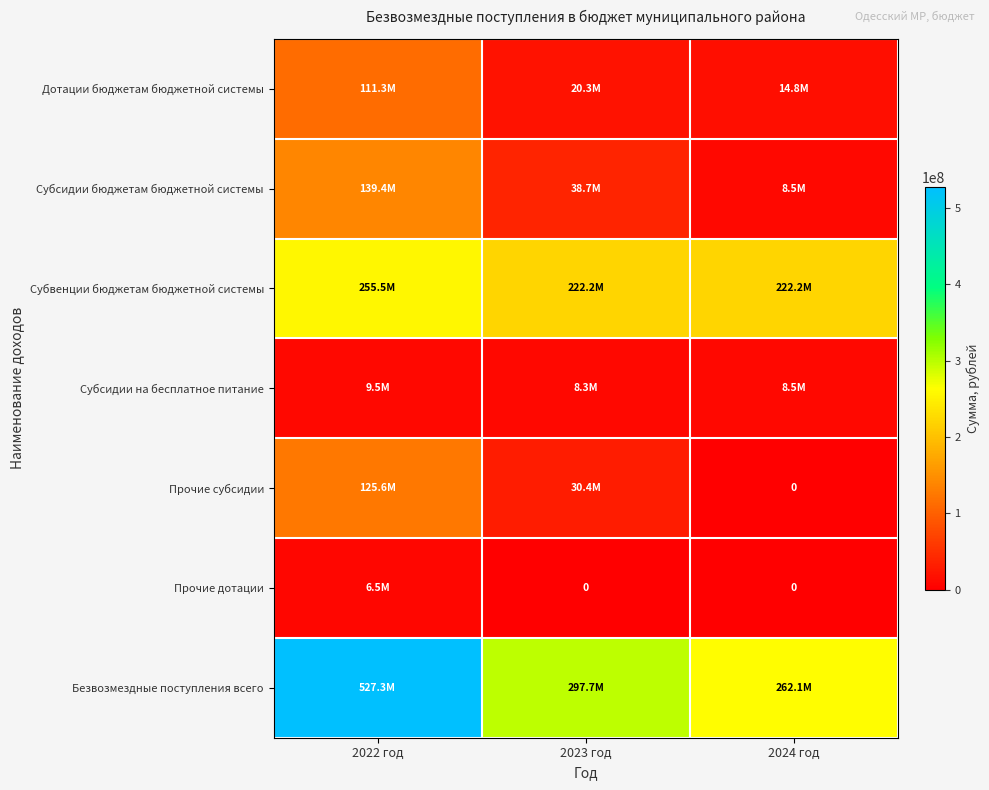

Which has a higher value, 2023 год or 2022 год?

2022 год